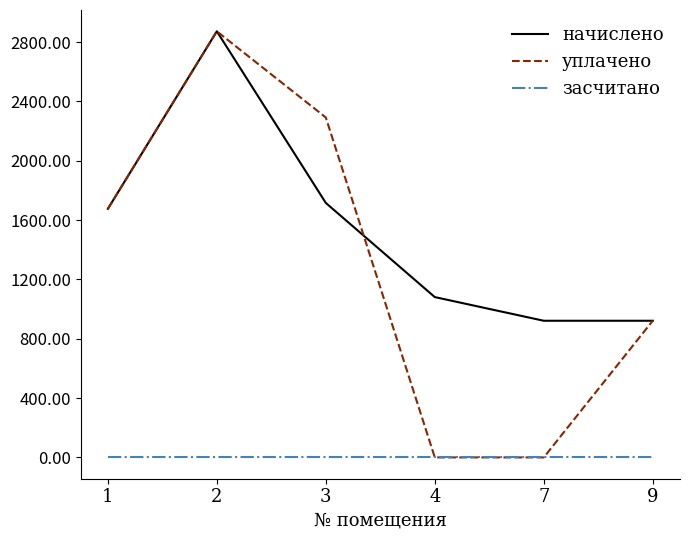

Is this an area chart (filled region under the line)?

No